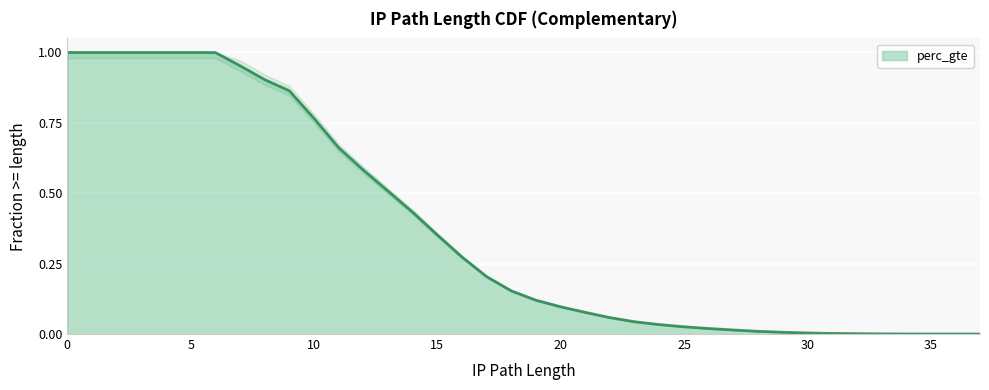

How many positive values are there?

34